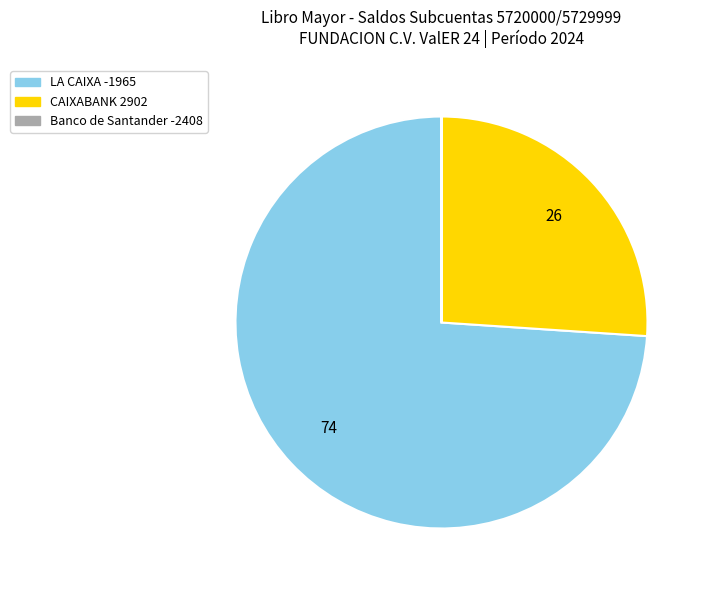

Which category has the biggest portion of the pie?

LA CAIXA -1965